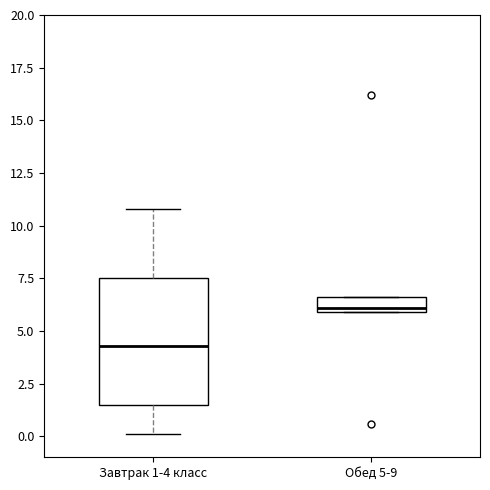

Comparing the boxes themselves (not the whiskers), which one is the tallest?

Завтрак 1-4 класс